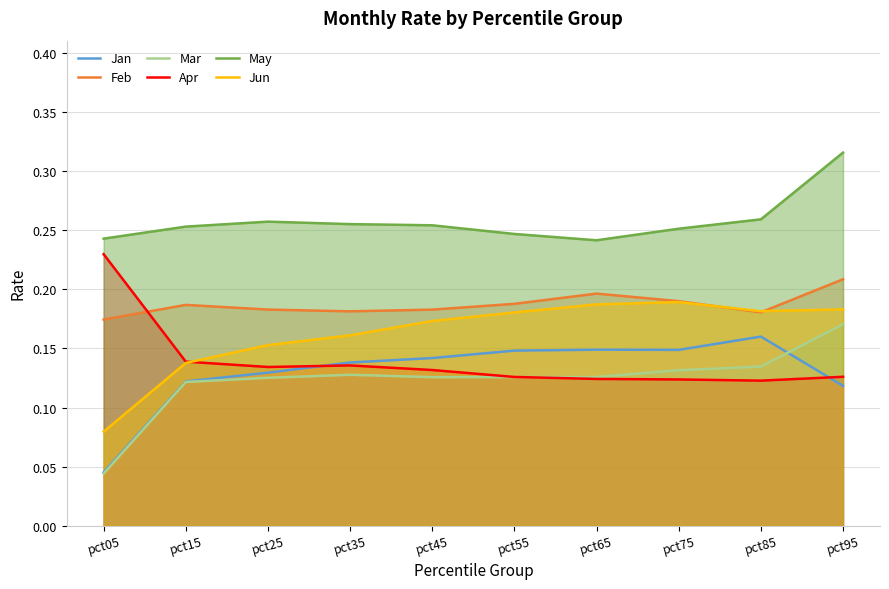

True or false: Jun has a value of 0.1 at pct95.

False